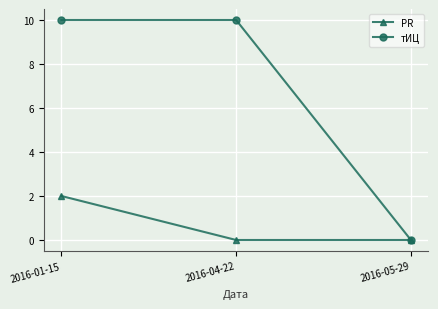

List the series in order of their peak value, highest first.

тИЦ, PR